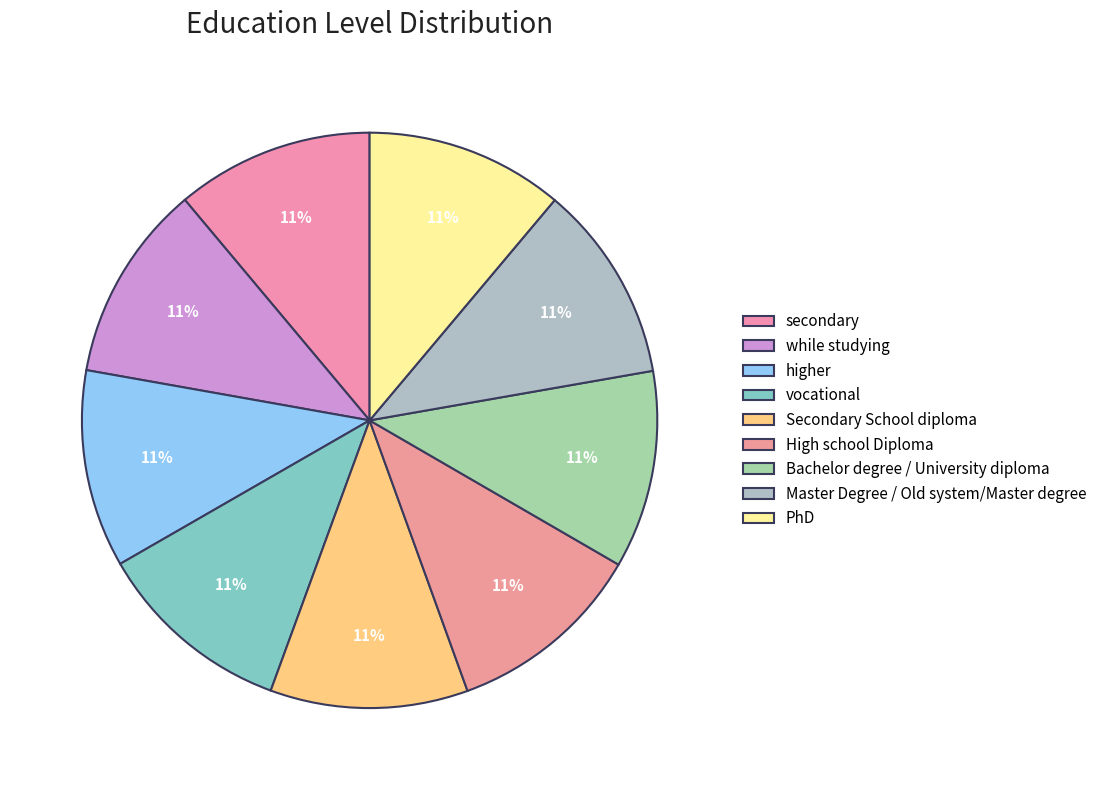

What percentage is the Master Degree / Old system/Master degree slice, to the nearest percent?

11%